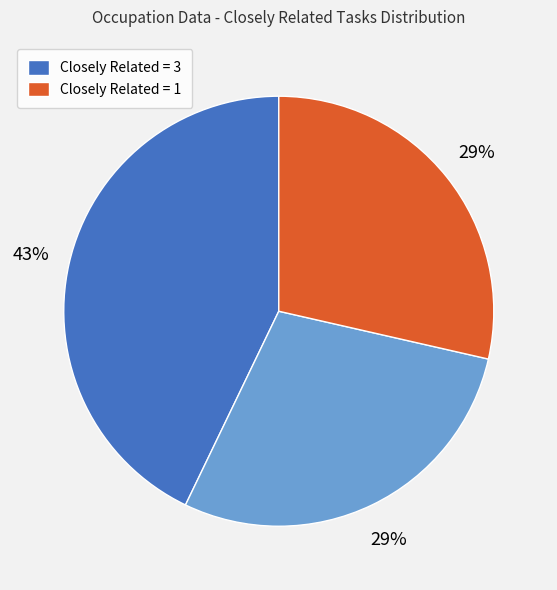

To the nearest percent, what is the difference between the largest and smallest slice percentages?

14%